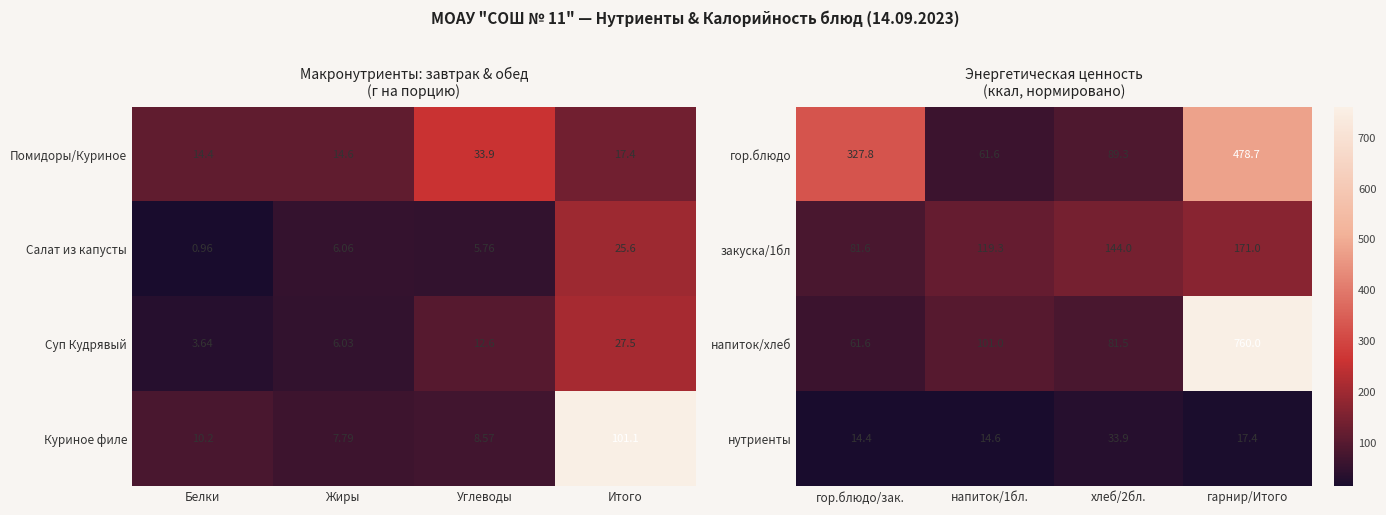

What is the highest value of the закуска/1бл series?

171.0